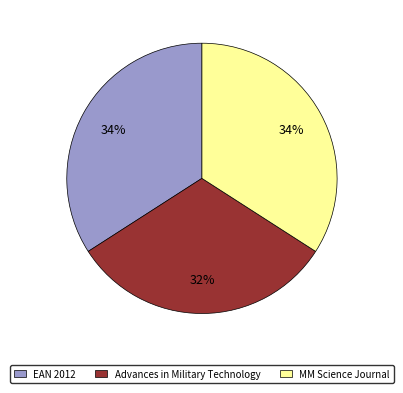

Is there a majority slice in this chart?

No